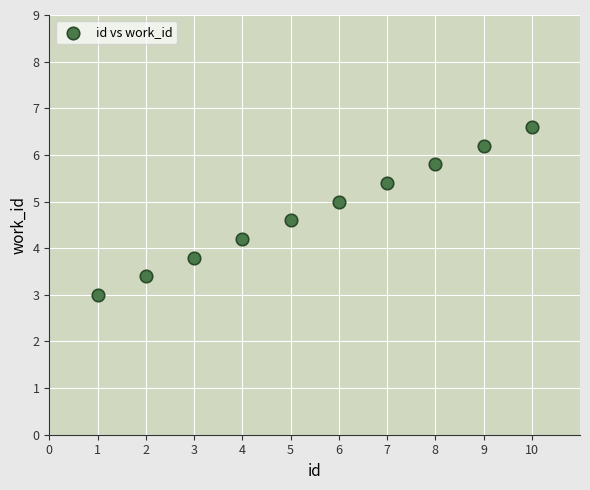

What is the average X value?

5.5